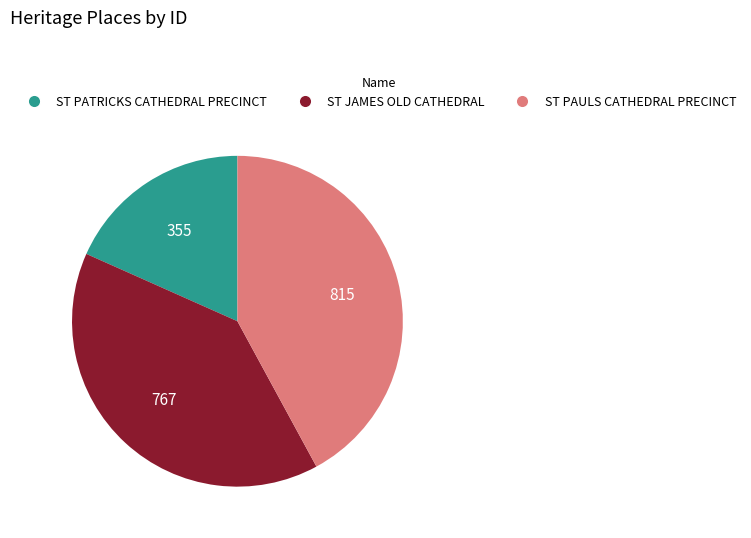

Rank the categories by value from highest to lowest.

ST PAULS CATHEDRAL PRECINCT, ST JAMES OLD CATHEDRAL, ST PATRICKS CATHEDRAL PRECINCT